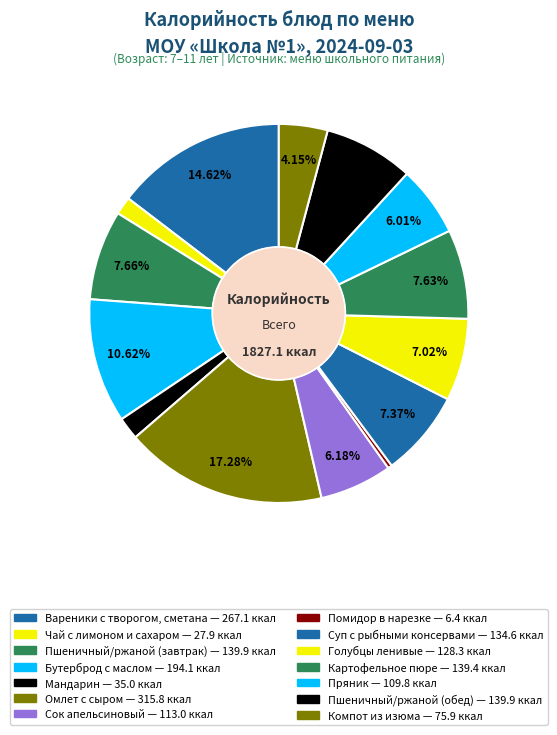

How many segments does this pie chart have?

14